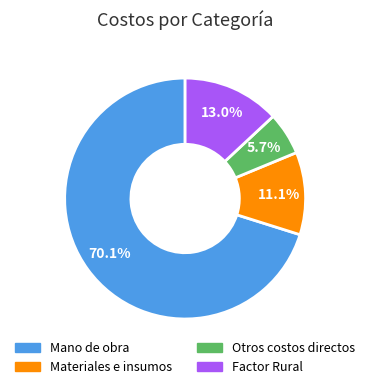

Does Mano de obra account for over 50% of the chart?

Yes